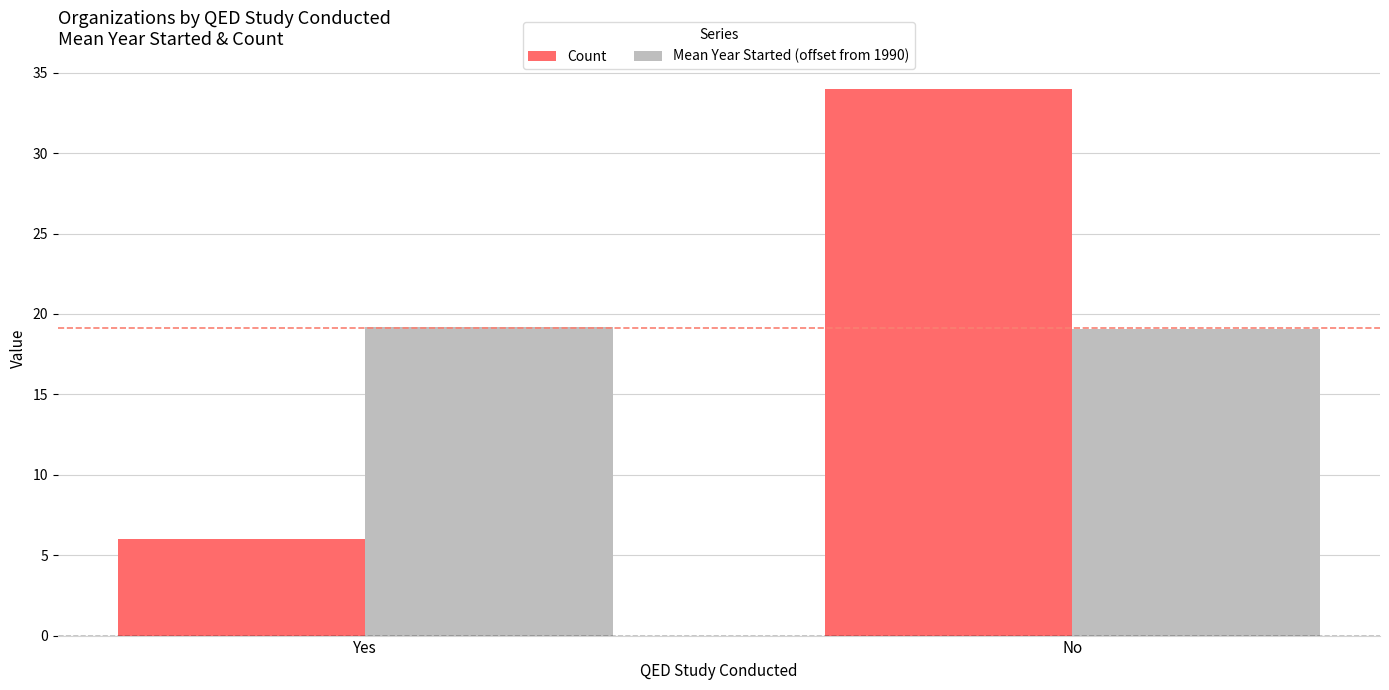

What is the total value across all series at Yes?

25.2